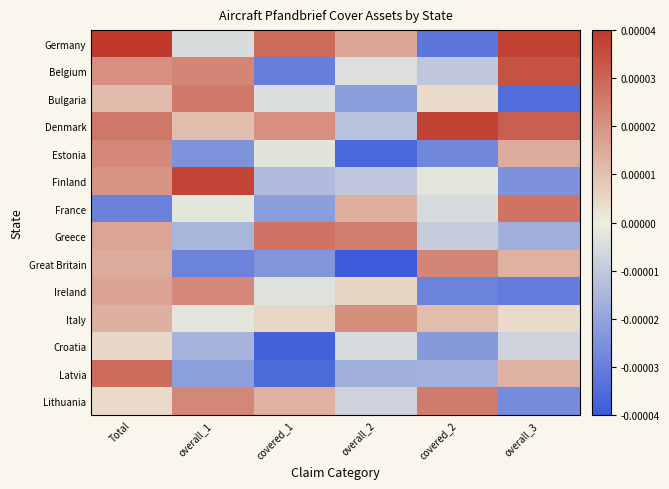

Reading left to right, what are all the values shown in this chart?

Germany: Total=0.0	overall_1=-0.0	covered_1=0.0	overall_2=0.0	covered_2=-0.0	overall_3=0.0
Belgium: Total=0.0	overall_1=0.0	covered_1=-0.0	overall_2=-0.0	covered_2=-0.0	overall_3=0.0
Bulgaria: Total=0.0	overall_1=0.0	covered_1=-0.0	overall_2=-0.0	covered_2=0.0	overall_3=-0.0
Denmark: Total=0.0	overall_1=0.0	covered_1=0.0	overall_2=-0.0	covered_2=0.0	overall_3=0.0
Estonia: Total=0.0	overall_1=-0.0	covered_1=-0.0	overall_2=-0.0	covered_2=-0.0	overall_3=0.0
Finland: Total=0.0	overall_1=0.0	covered_1=-0.0	overall_2=-0.0	covered_2=-0.0	overall_3=-0.0
France: Total=-0.0	overall_1=-0.0	covered_1=-0.0	overall_2=0.0	covered_2=-0.0	overall_3=0.0
Greece: Total=0.0	overall_1=-0.0	covered_1=0.0	overall_2=0.0	covered_2=-0.0	overall_3=-0.0
Great Britain: Total=0.0	overall_1=-0.0	covered_1=-0.0	overall_2=-0.0	covered_2=0.0	overall_3=0.0
Ireland: Total=0.0	overall_1=0.0	covered_1=-0.0	overall_2=0.0	covered_2=-0.0	overall_3=-0.0
Italy: Total=0.0	overall_1=-0.0	covered_1=0.0	overall_2=0.0	covered_2=0.0	overall_3=0.0
Croatia: Total=0.0	overall_1=-0.0	covered_1=-0.0	overall_2=-0.0	covered_2=-0.0	overall_3=-0.0
Latvia: Total=0.0	overall_1=-0.0	covered_1=-0.0	overall_2=-0.0	covered_2=-0.0	overall_3=0.0
Lithuania: Total=0.0	overall_1=0.0	covered_1=0.0	overall_2=-0.0	covered_2=0.0	overall_3=-0.0